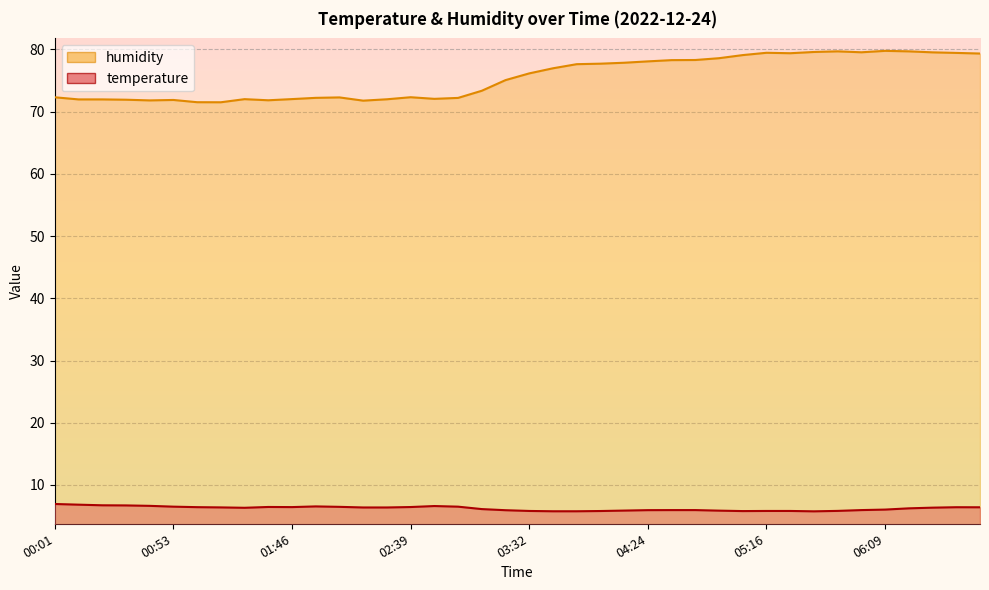

What is the value of the humidity point at the 38th from the left?

79.5